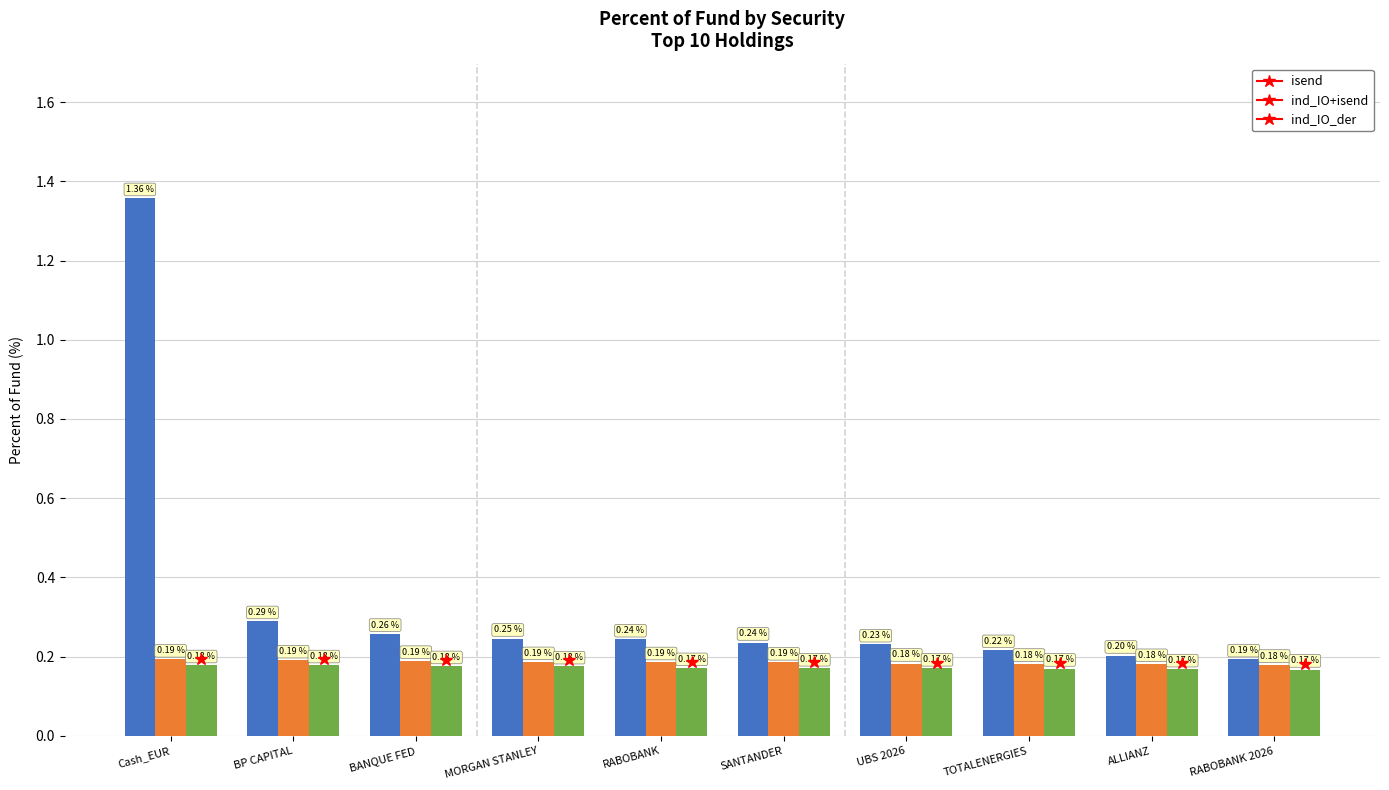

At UBS 2026, list the series in order from largest to smallest.

isend, ind_IO+isend, ind_IO_der